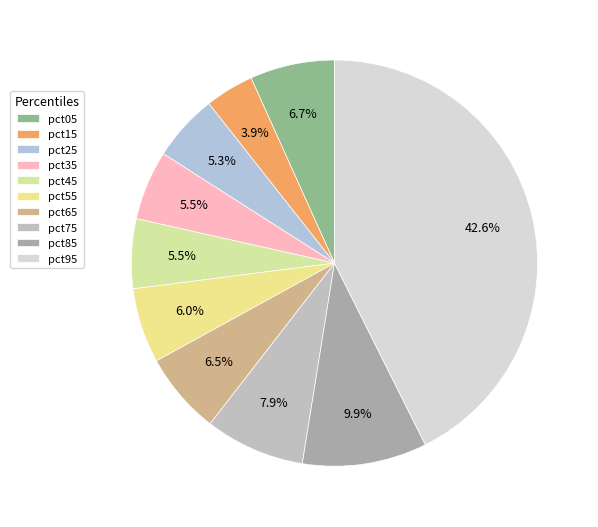

To the nearest percent, what is the difference between the pct55 and pct65 slice percentages?

1%